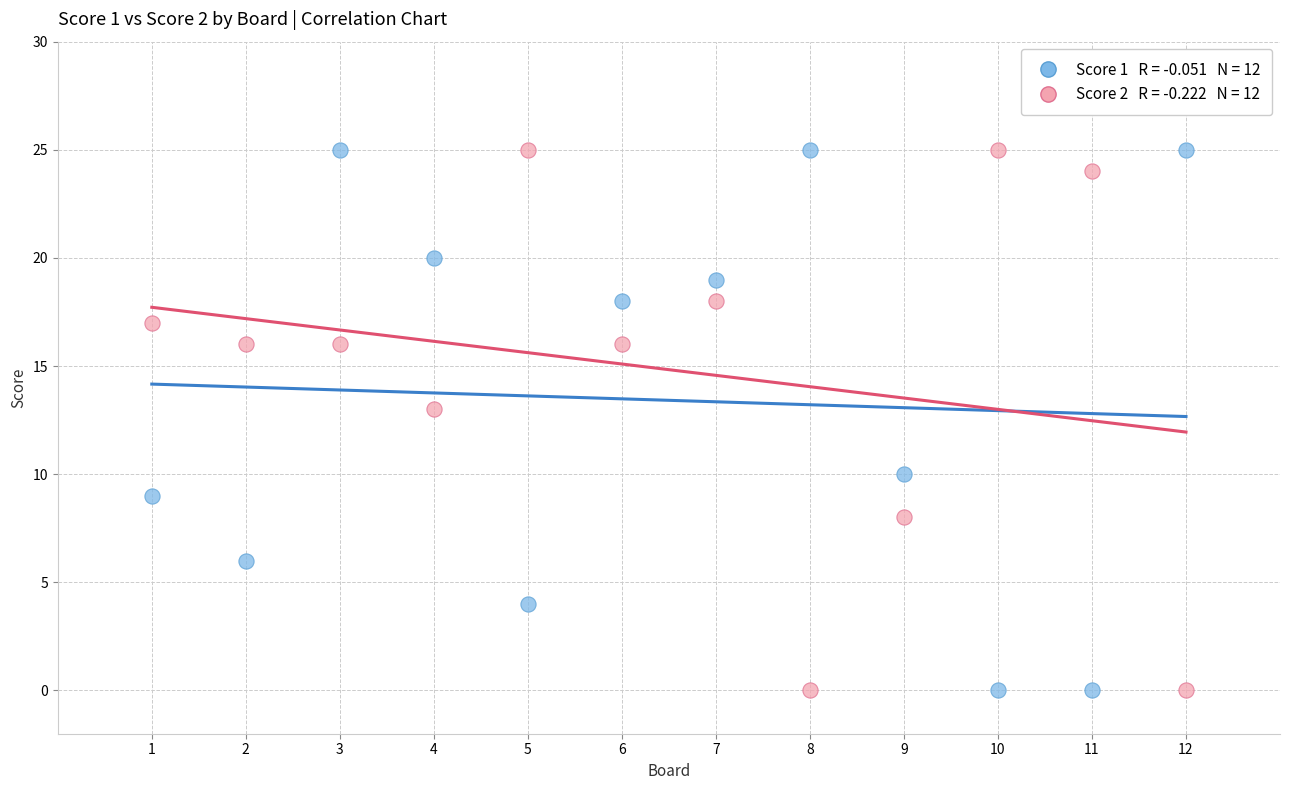

Across all series, what Y value is closest to 12?

13